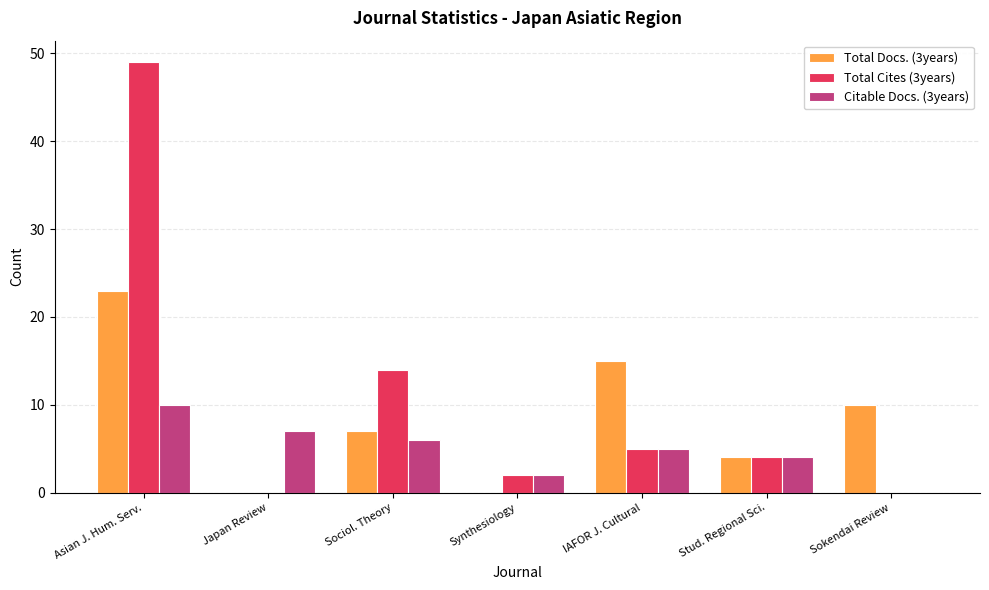

What is the highest value of the Total Cites (3years) series?

49